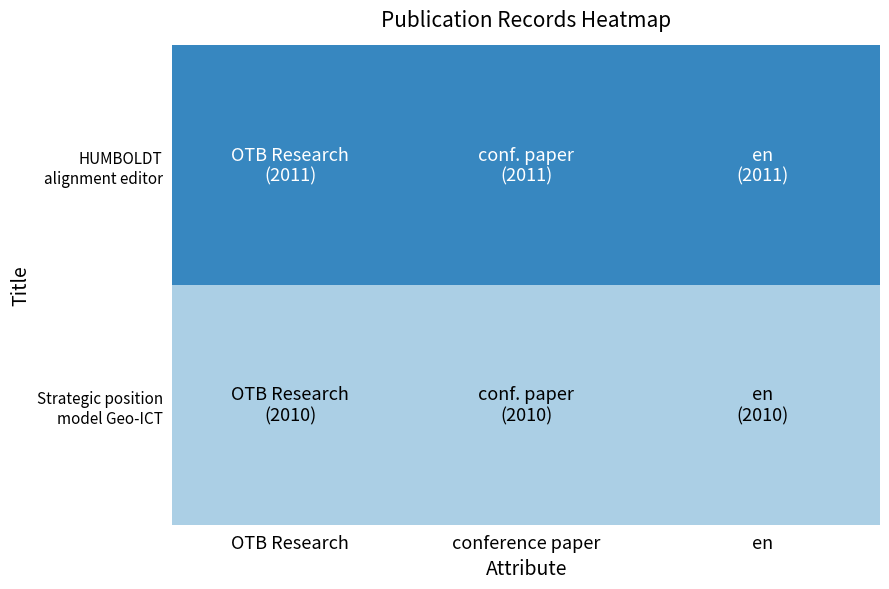

How many distinct data groups are displayed?

2